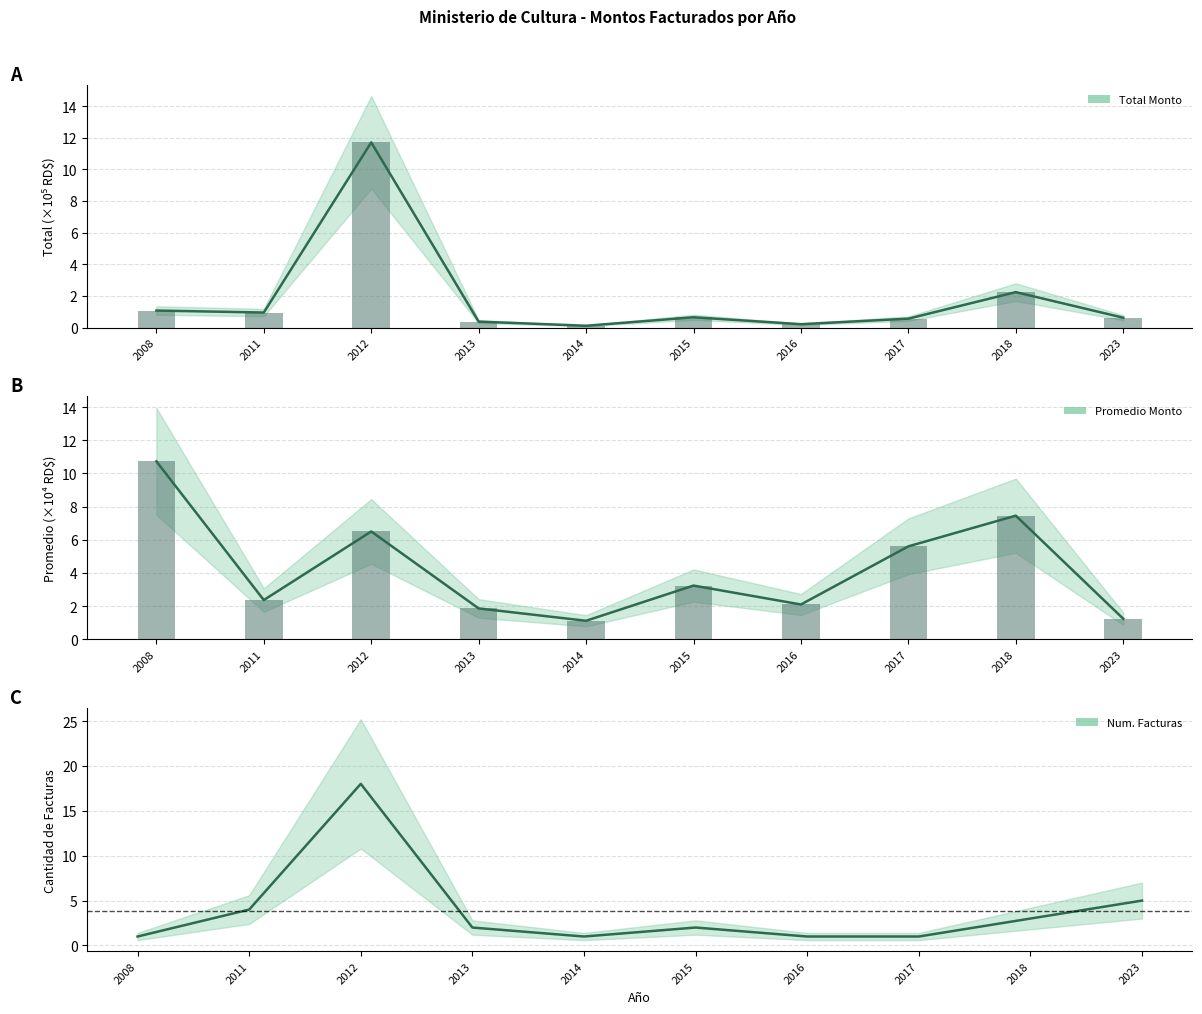

The Promedio Monto series shows 1.2 at 2023. True or false?

True